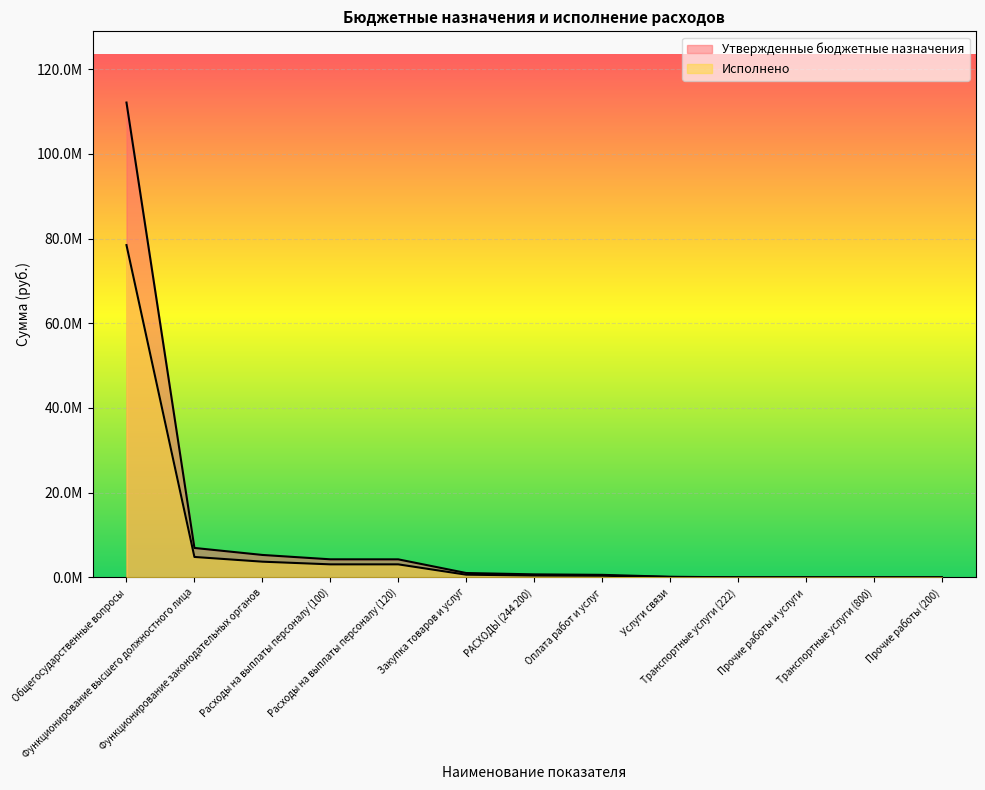

What is the spread (max minus min) of values at Оплата работ и услуг?

210100.0